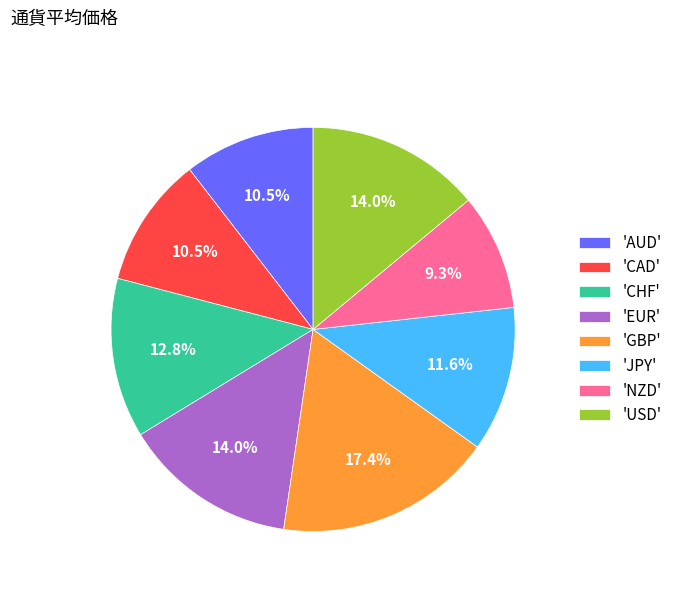

What portion of the pie excludes 'USD'?

86.0%